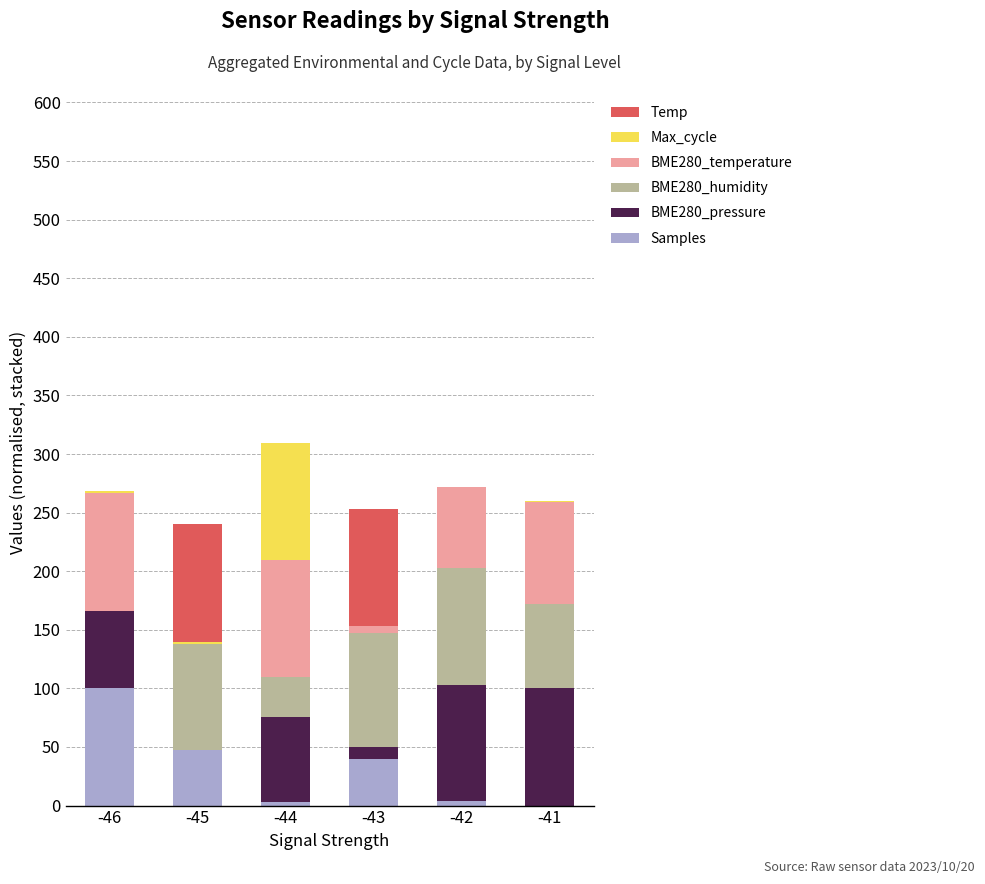

Does the chart contain stacked bars?

Yes